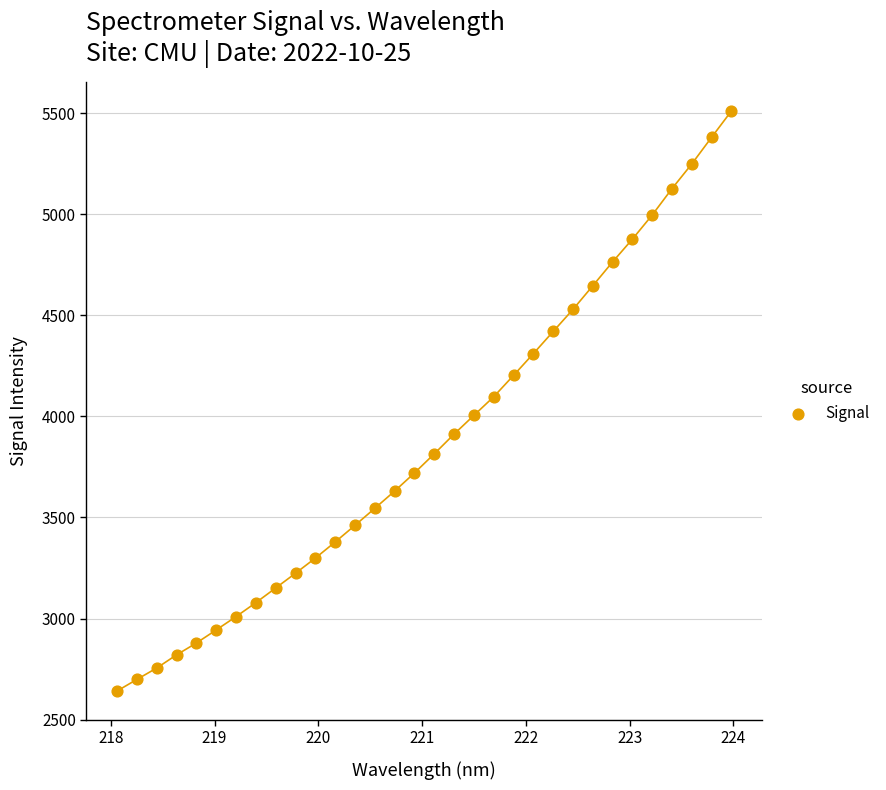

What is the range of Y values (max minus min)?

2868.4